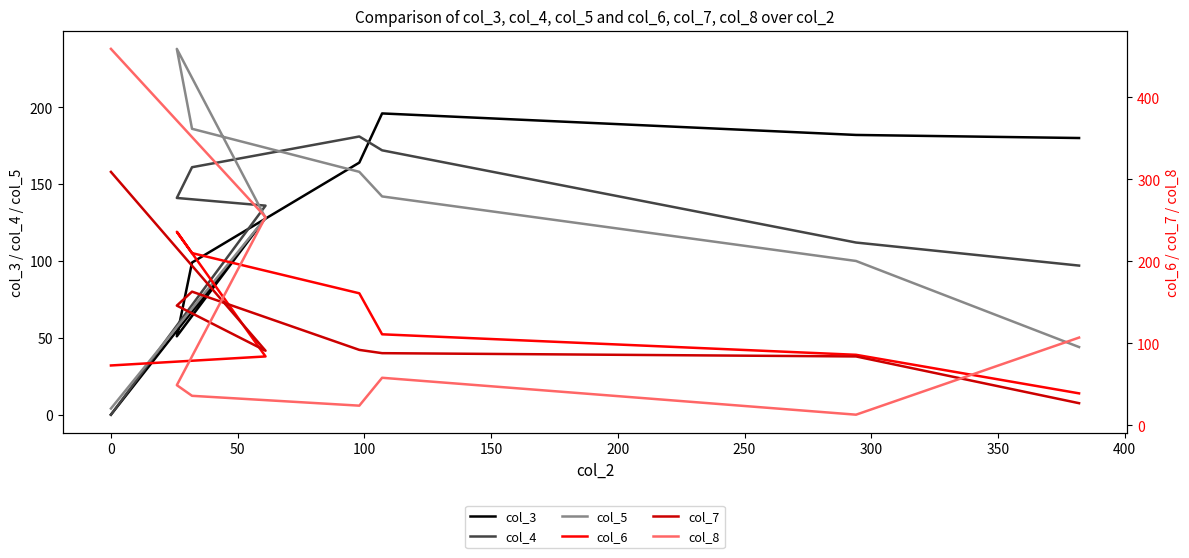

How many times do col_6 and col_8 cross each other?

2